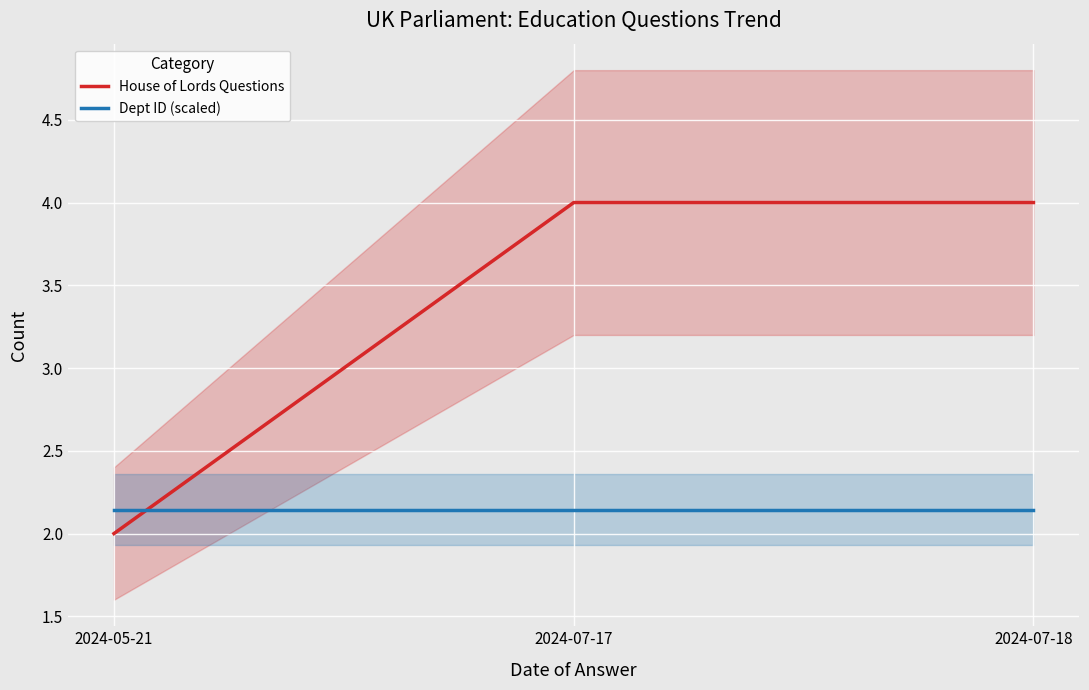

Which series has the largest total across all categories?

House of Lords Questions